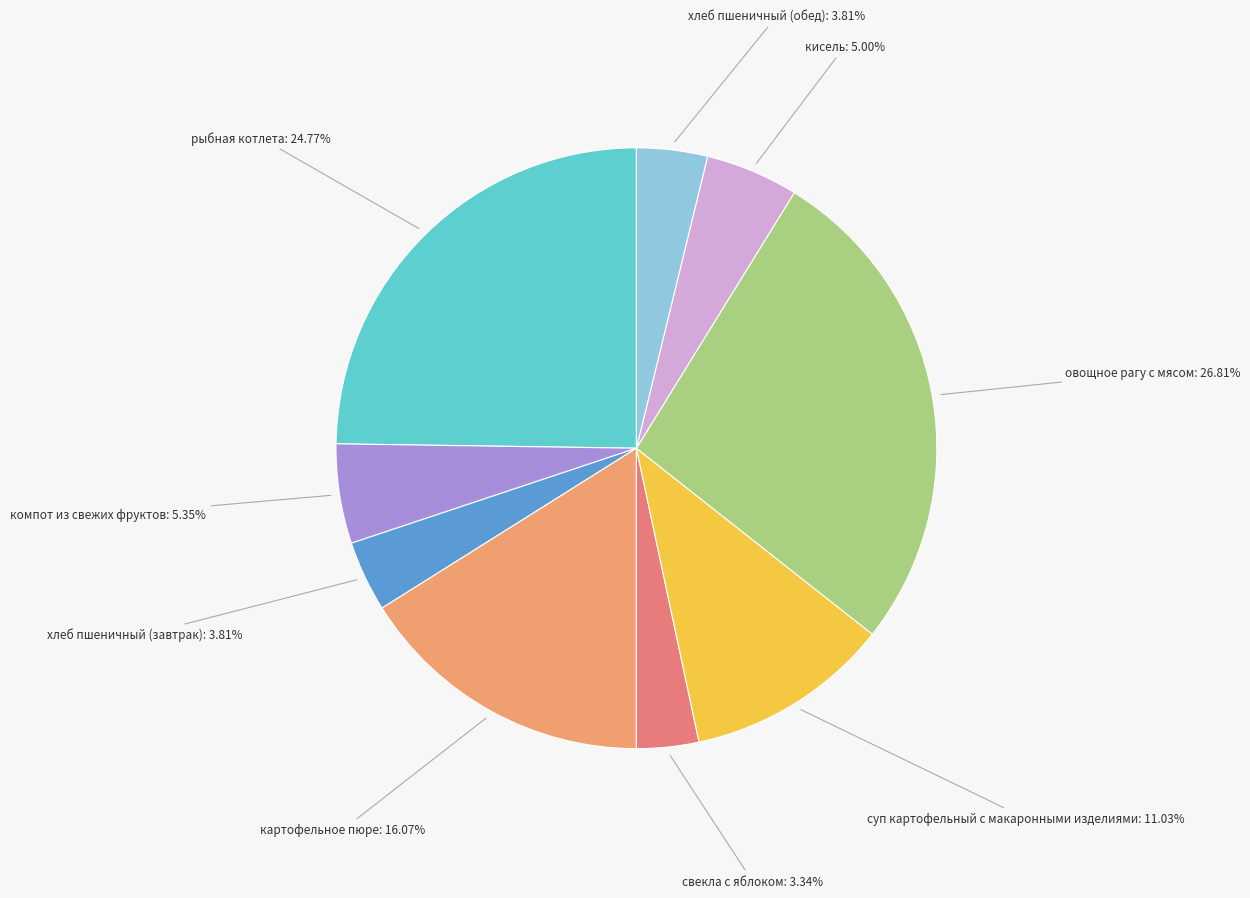

To the nearest percent, what is the average slice percentage?

11%